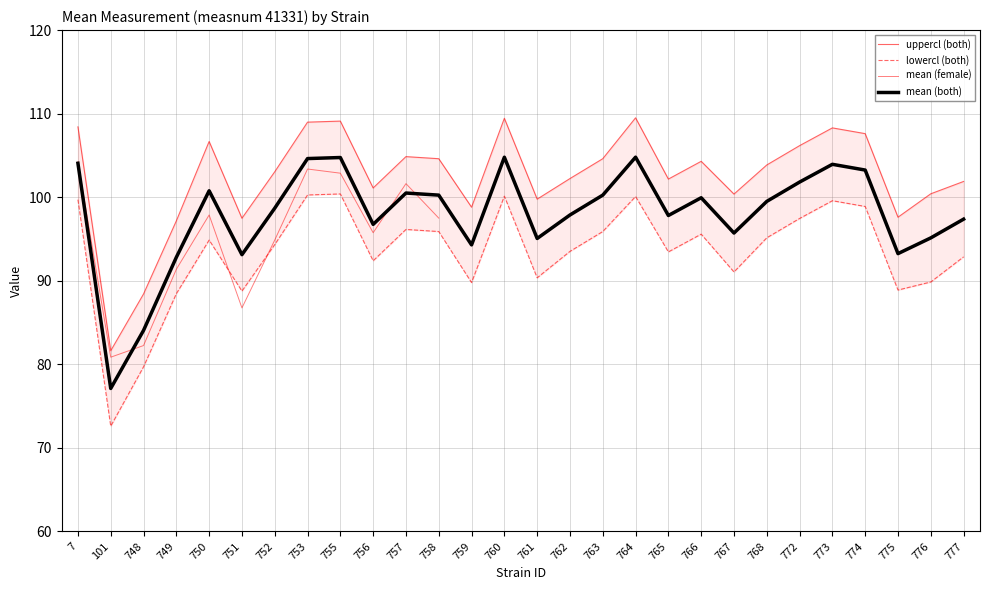

In uppercl_both, how many points are higher than both neighbors (excluding endpoints)?

7